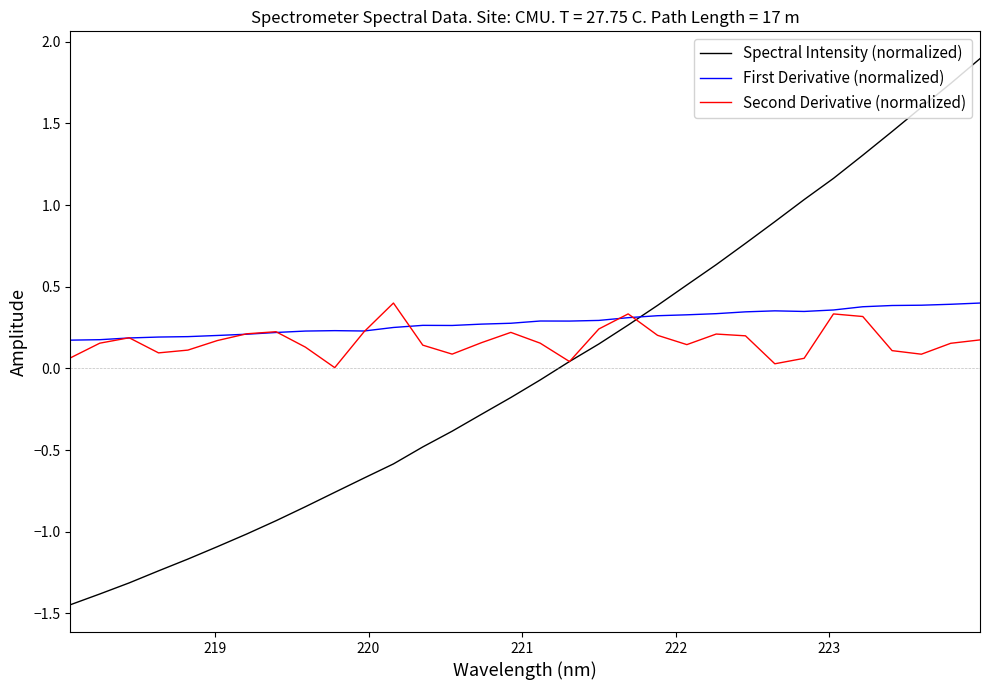

True or false: Spectral Intensity (normalized) and First Derivative (normalized) cross at least once.

True